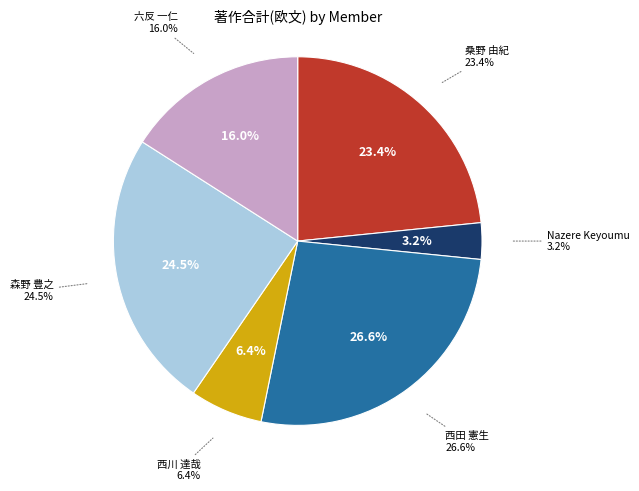

Which category has the biggest portion of the pie?

西田 憲生